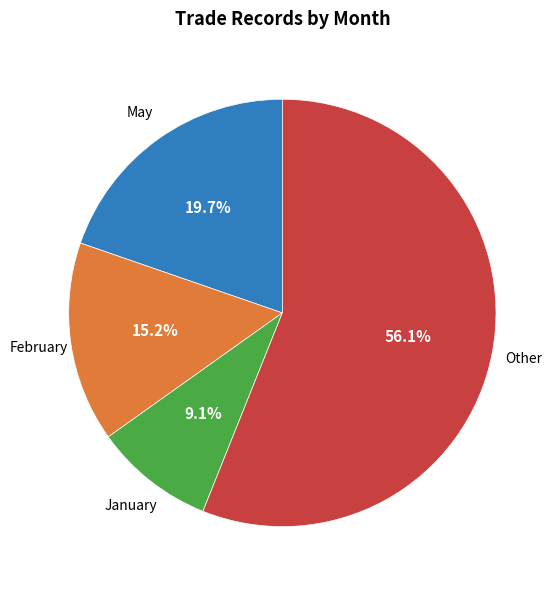

Does any single category account for the majority?

Yes